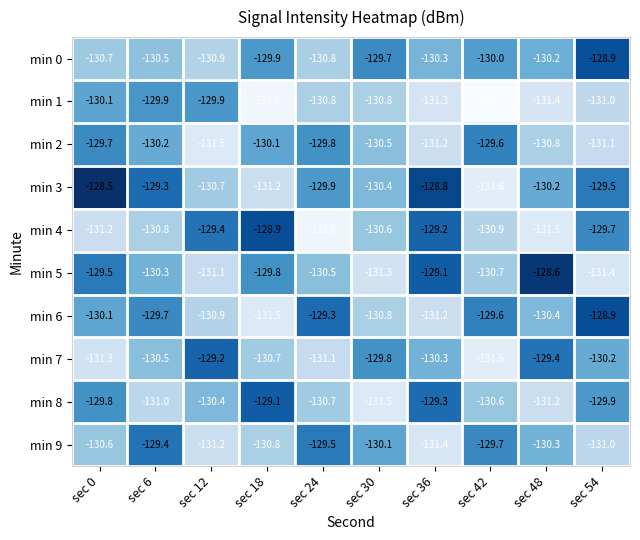

Rank the categories by min 7 value from lowest to highest.

sec 42, sec 0, sec 24, sec 18, sec 6, sec 36, sec 54, sec 30, sec 48, sec 12